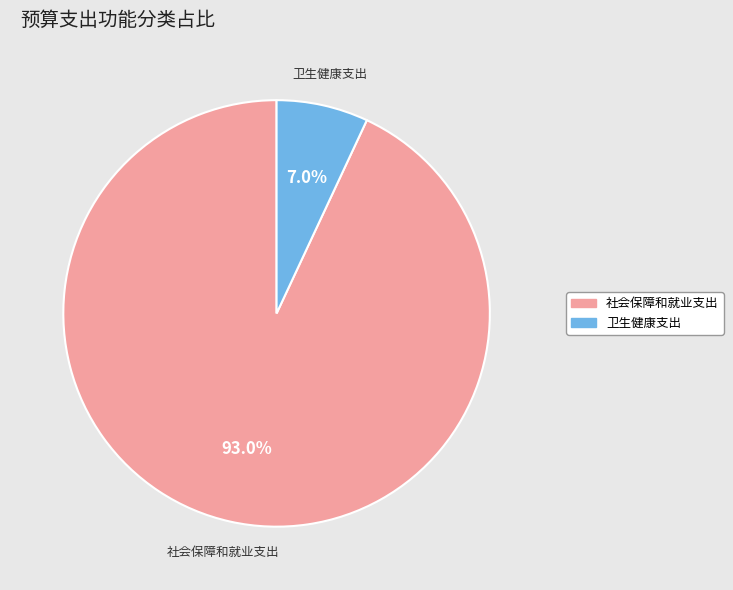

What is the largest slice in the pie chart?

社会保障和就业支出